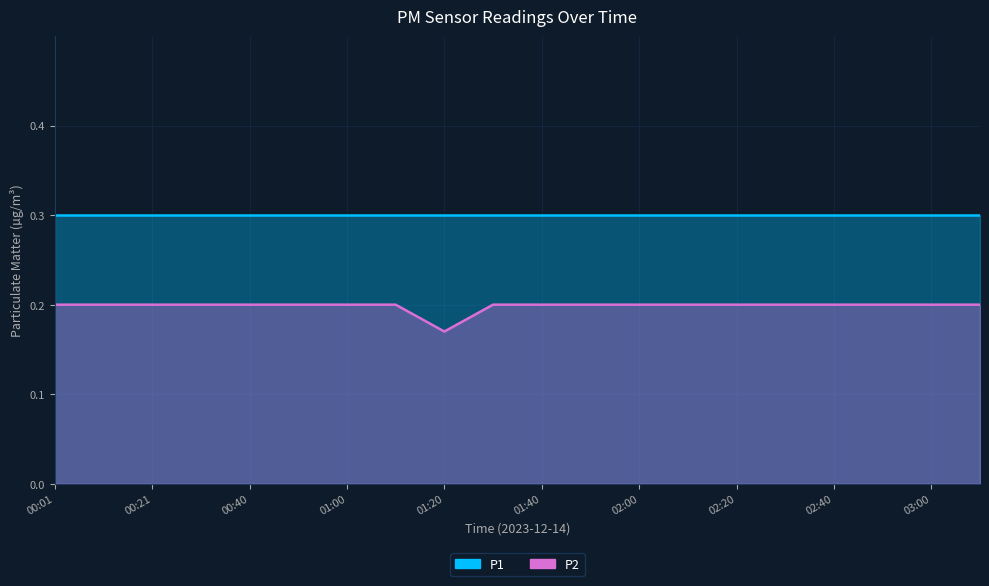

List the labels in order of value, smallest first.

01:20, 00:01, 00:11, 00:21, 00:31, 00:40, 00:50, 01:00, 01:10, 01:30, 01:40, 01:50, 02:00, 02:10, 02:20, 02:30, 02:40, 02:50, 03:00, 03:10